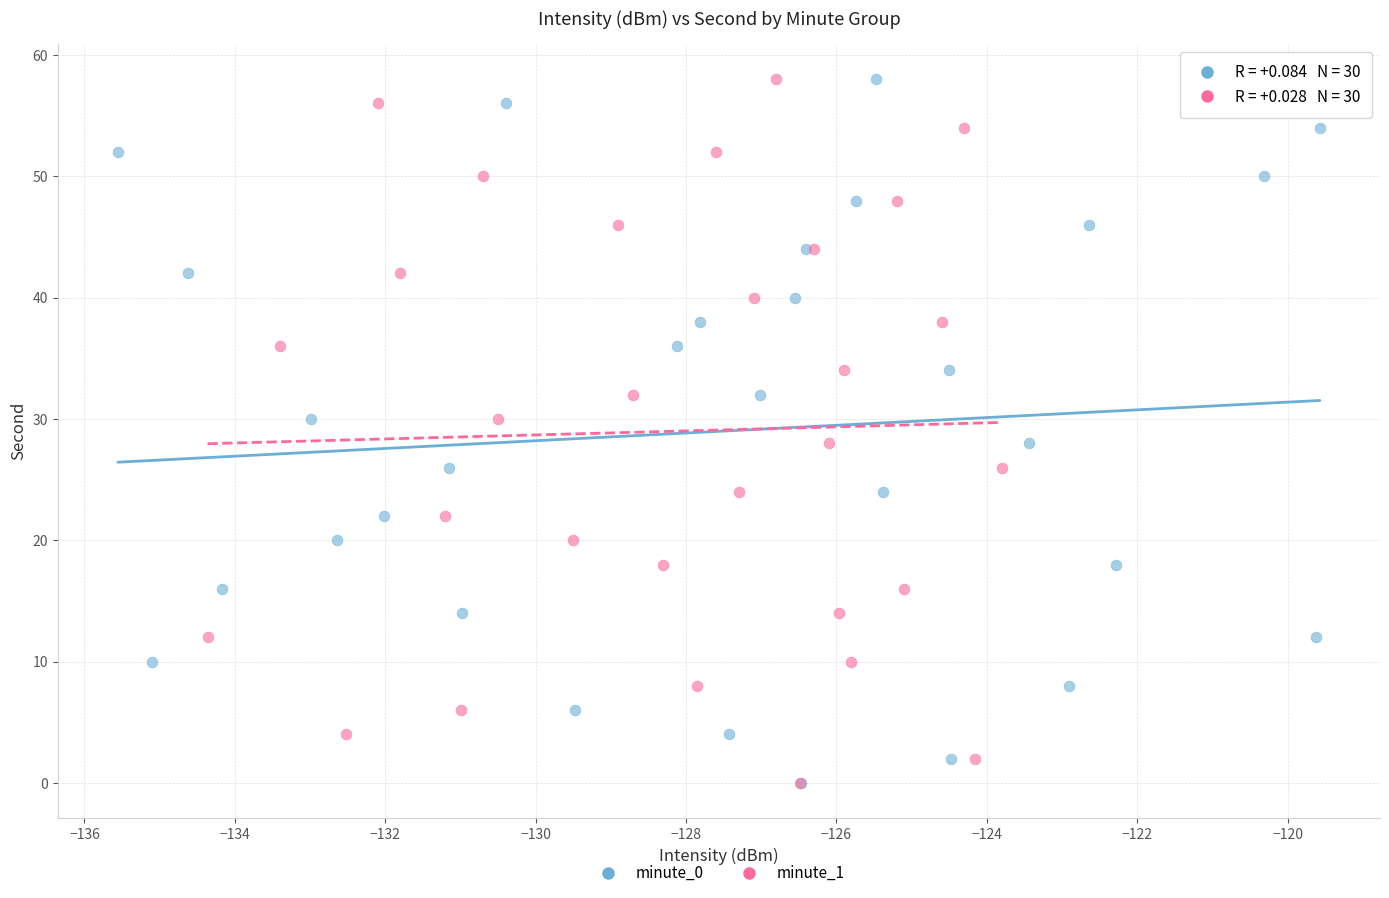

What are all the series names shown in the legend?

minute_0, minute_1